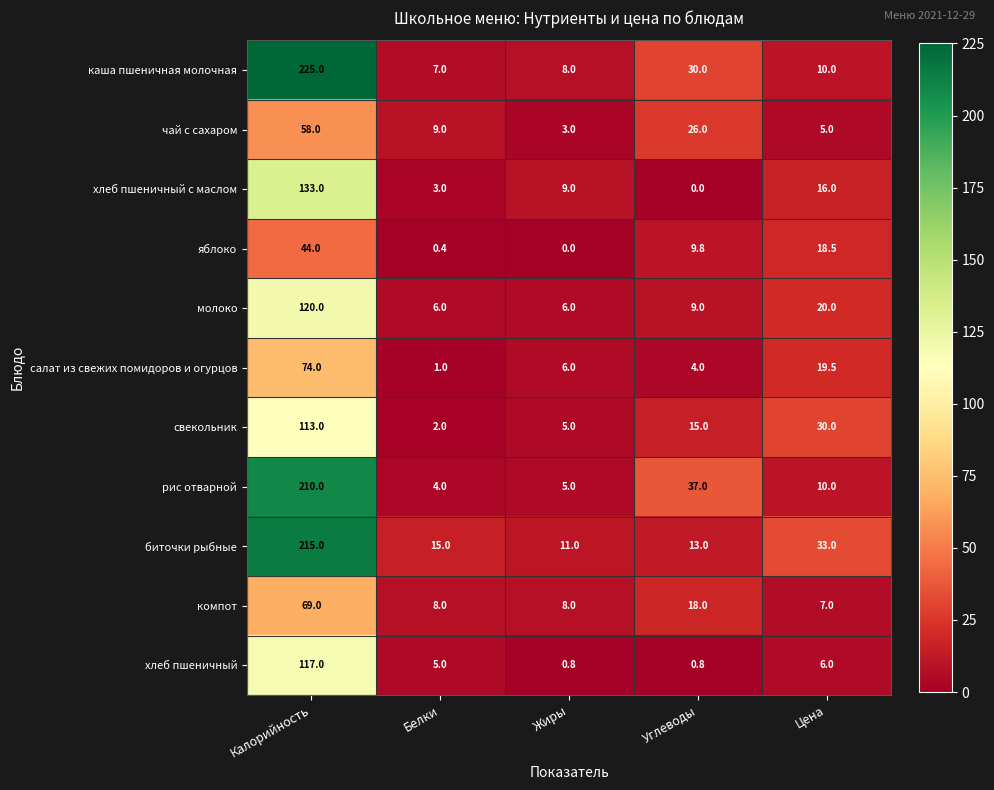

Which series has the largest range (max minus min)?

каша пшеничная молочная